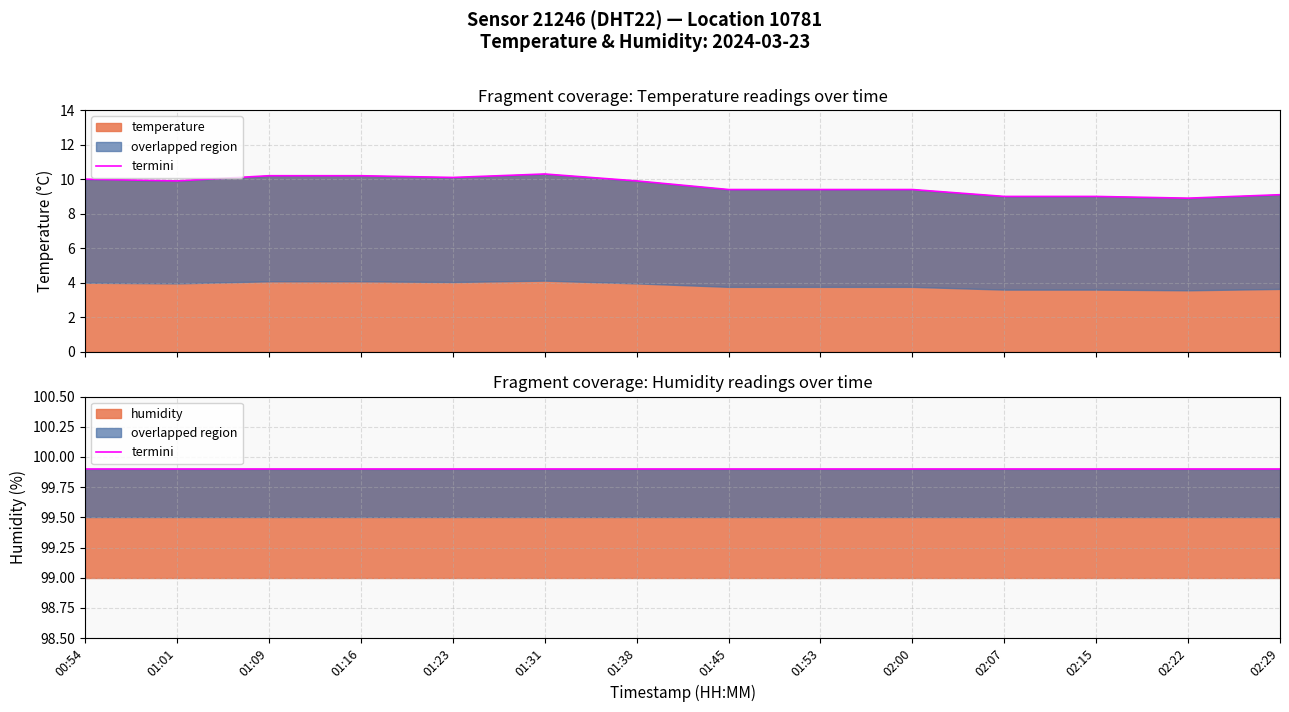

What is the difference between the maximum and minimum values?

1.4